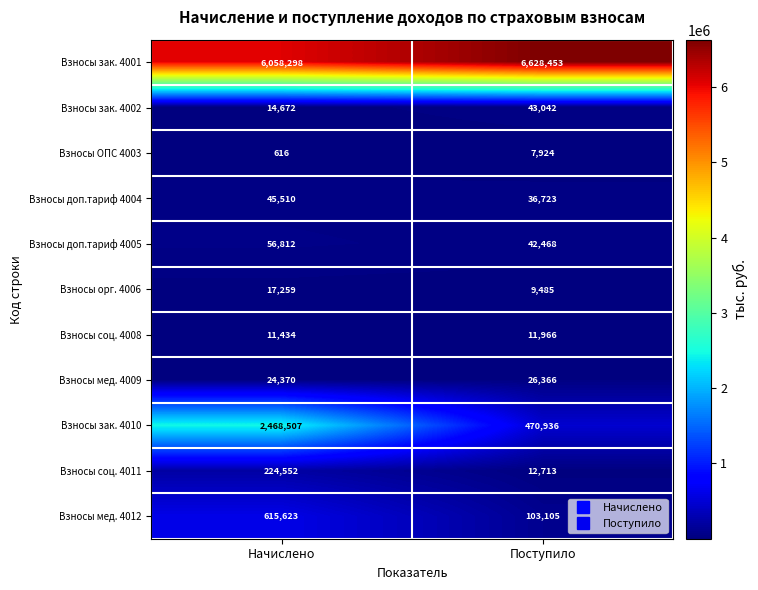

True or false: Взносы доп.тариф 4004 has a value of 67804 at Начислено.

False